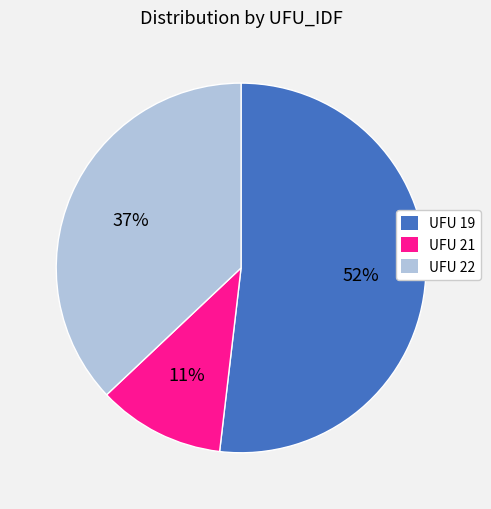

To the nearest percent, what is the average slice percentage?

33%